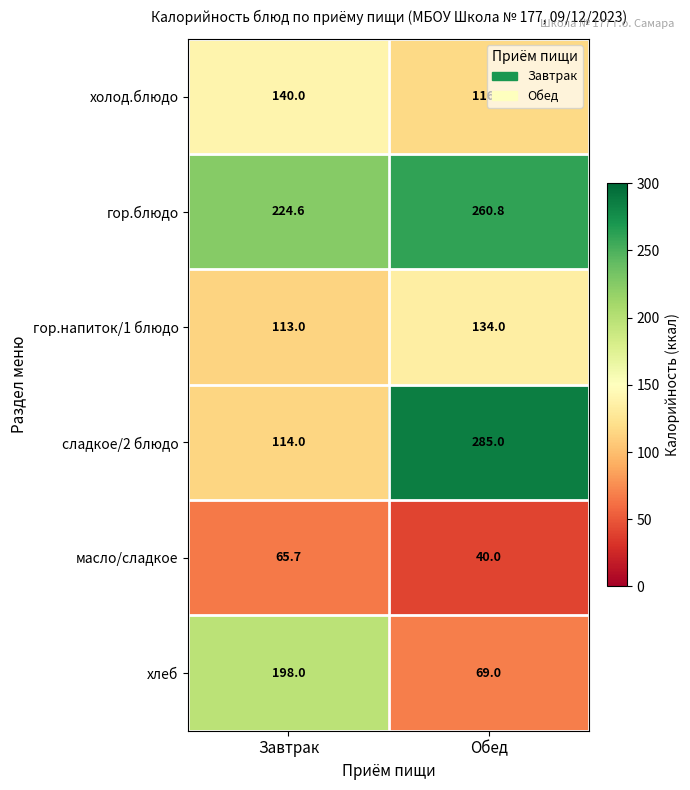

The хлеб series shows 198.0 at Завтрак. True or false?

True